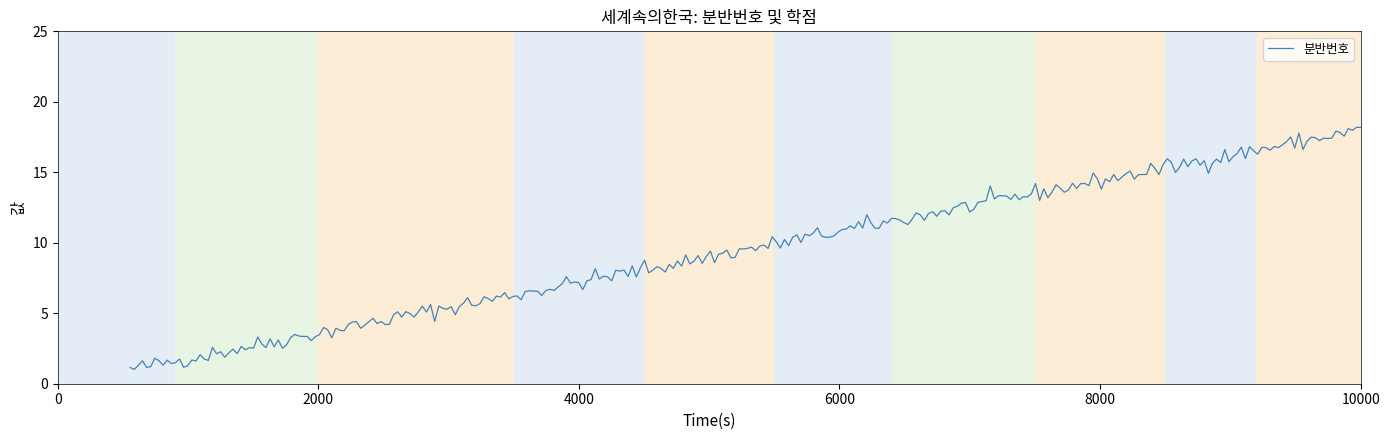

What is the difference between the maximum and minimum values?

17.2